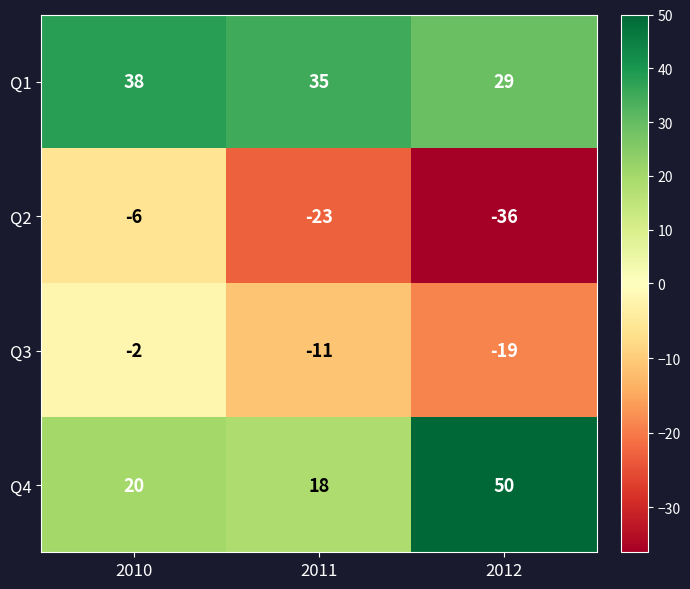

What is the sum of the Q1 values at 2011 and 2010?

73